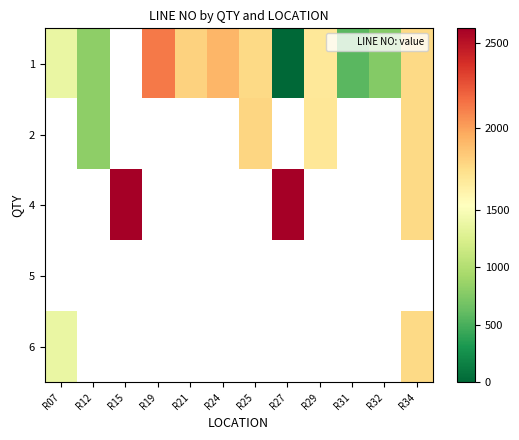

Which has a higher value, R25 or R29?

R25